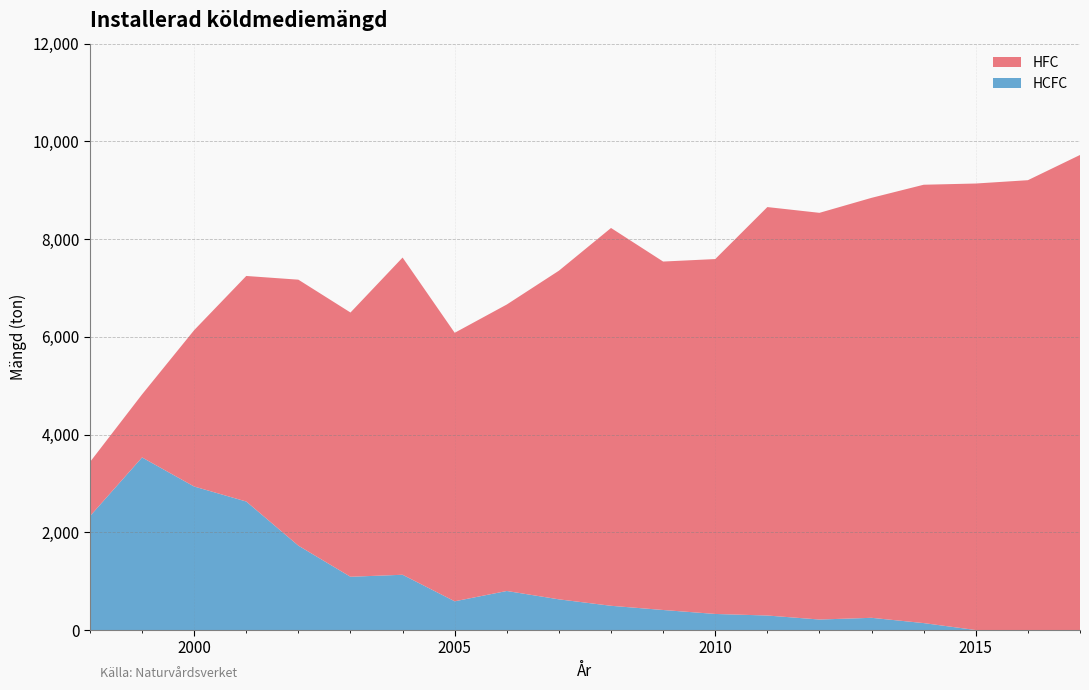

Reading left to right, list all the values displayed in this chart.

HCFC: 1998=2330	1999=3532	2000=2937	2001=2630	2002=1727	2003=1090	2004=1131	2005=588	2006=799	2007=628	2008=496	2009=410	2010=329	2011=297	2012=215	2013=250	2014=142	2015=0	2016=0	2017=0
HFC: 1998=1107	1999=1290	2000=3200	2001=4616	2002=5443	2003=5408	2004=6492	2005=5495	2006=5863	2007=6726	2008=7732	2009=7131	2010=7263	2011=8359	2012=8323	2013=8595	2014=8971	2015=9138	2016=9206	2017=9722
Totalt: 1998=3437	1999=4822	2000=6137	2001=7246	2002=7170	2003=6498	2004=7623	2005=6083	2006=6662	2007=7354	2008=8228	2009=7541	2010=7592	2011=8656	2012=8538	2013=8845	2014=9113	2015=9138	2016=9206	2017=9722